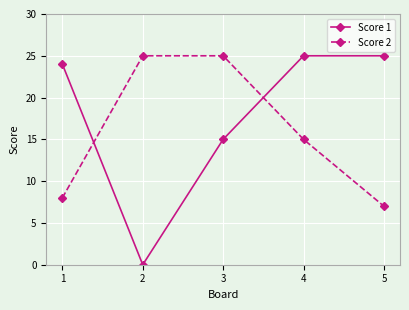

Count the number of categories in the chart.

5